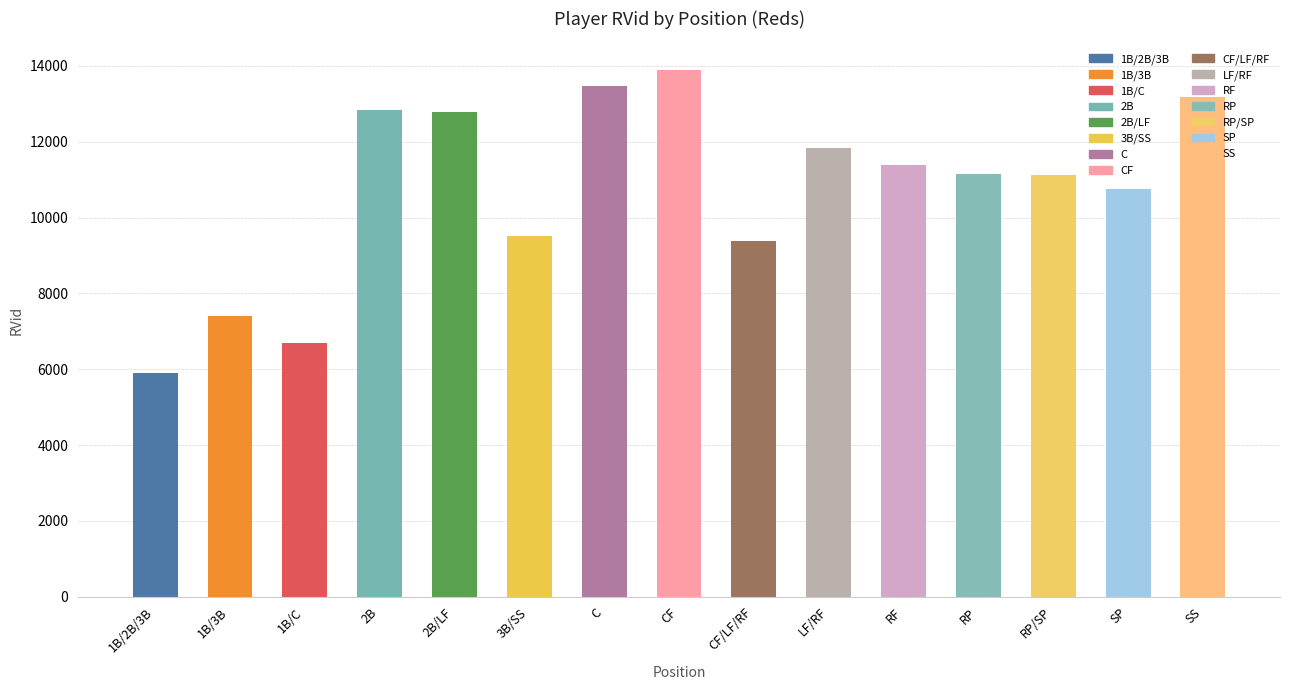

What is the label of the 6th bar from the left?

3B/SS